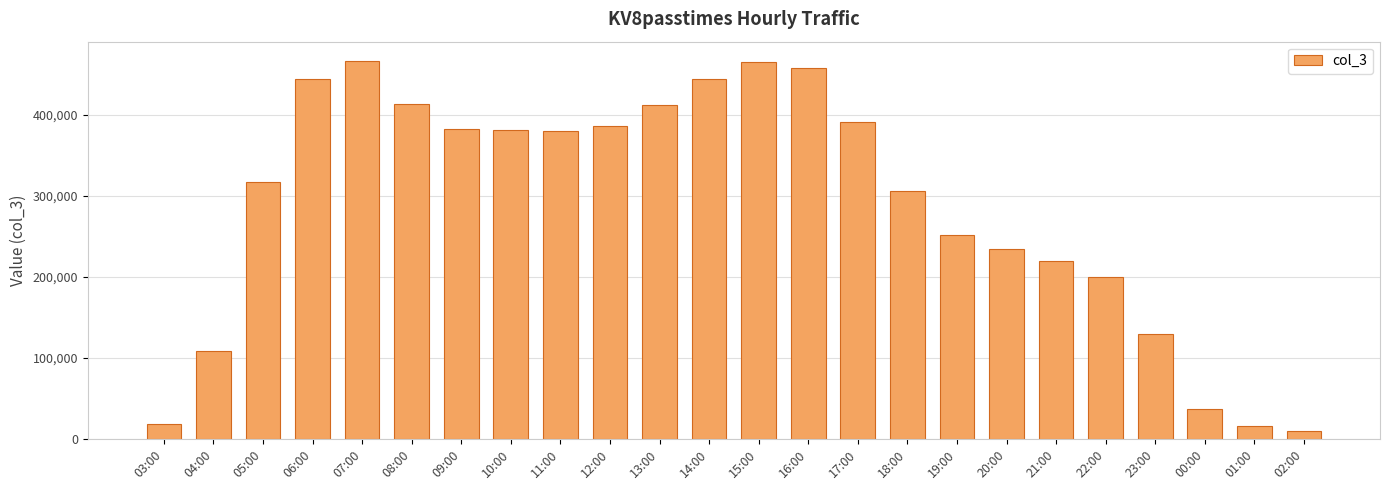

What is the ratio of the value at 00:00 to the value at 03:00?

2.0